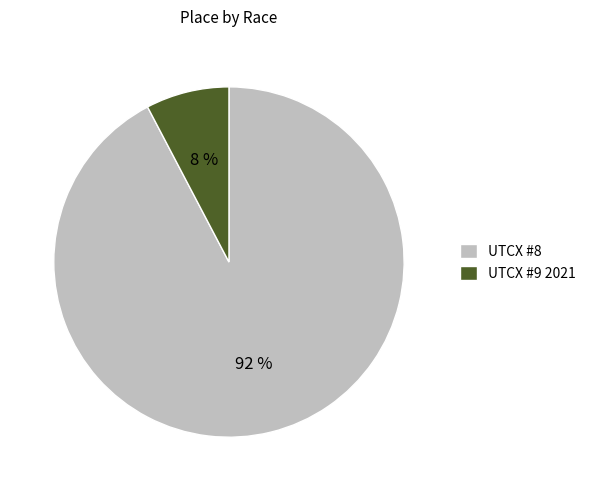

The UTCX #8 slice represents 99% of the pie. True or false?

False